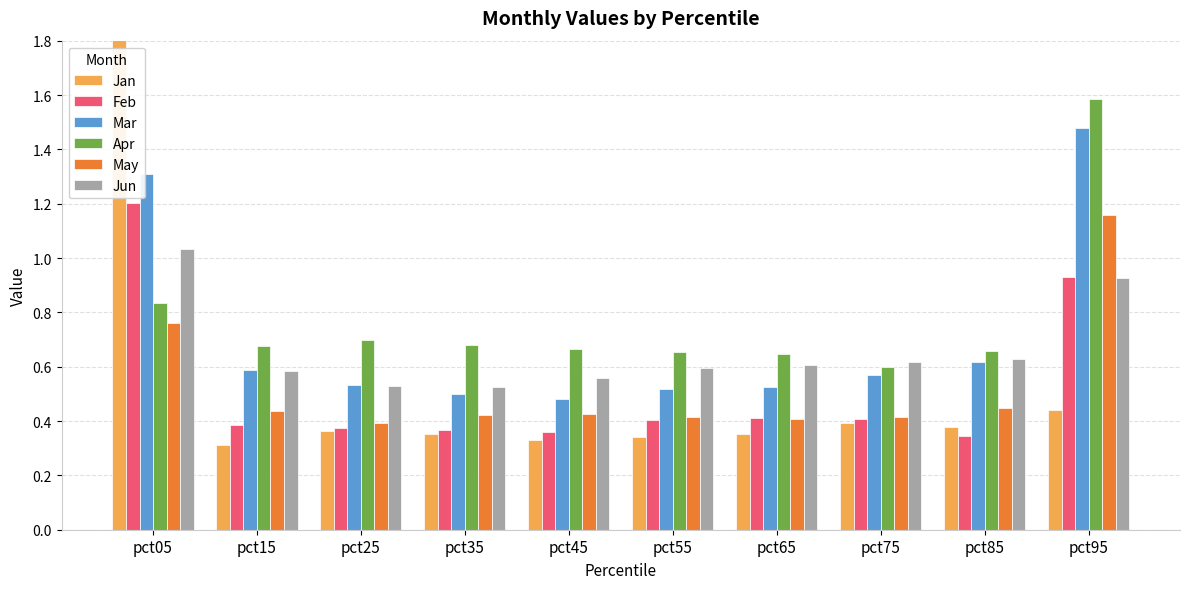

What is the difference between the Jun values at pct05 and pct45?

0.5